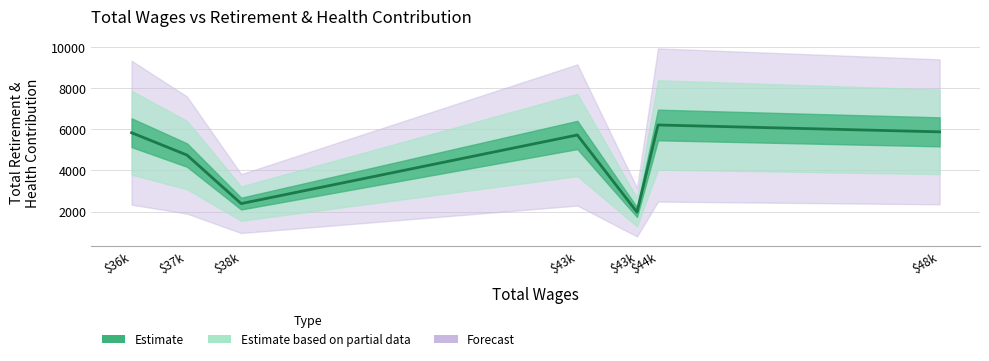

What value does the data have at $36k?

5839